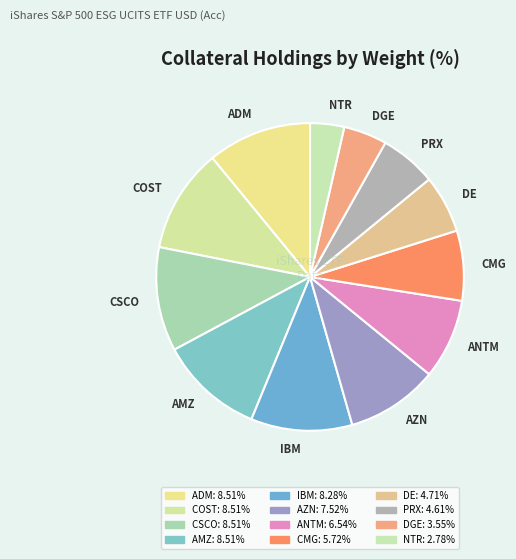

Is AZN the majority of the pie?

No